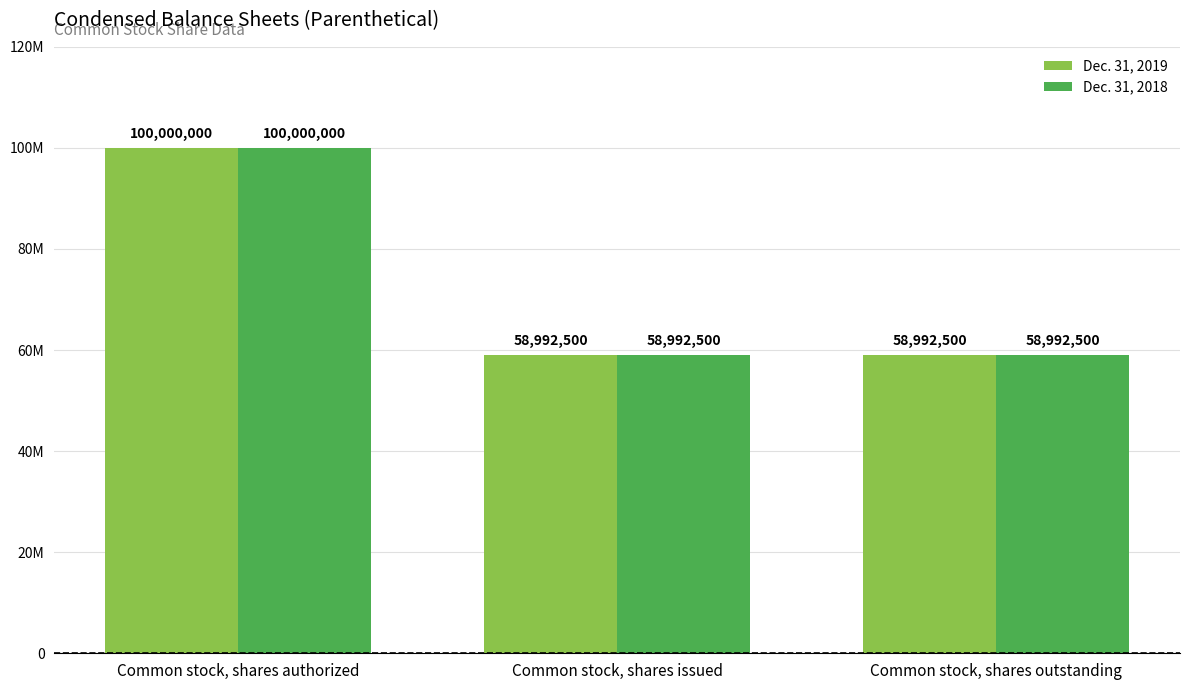

Does the chart contain stacked bars?

No